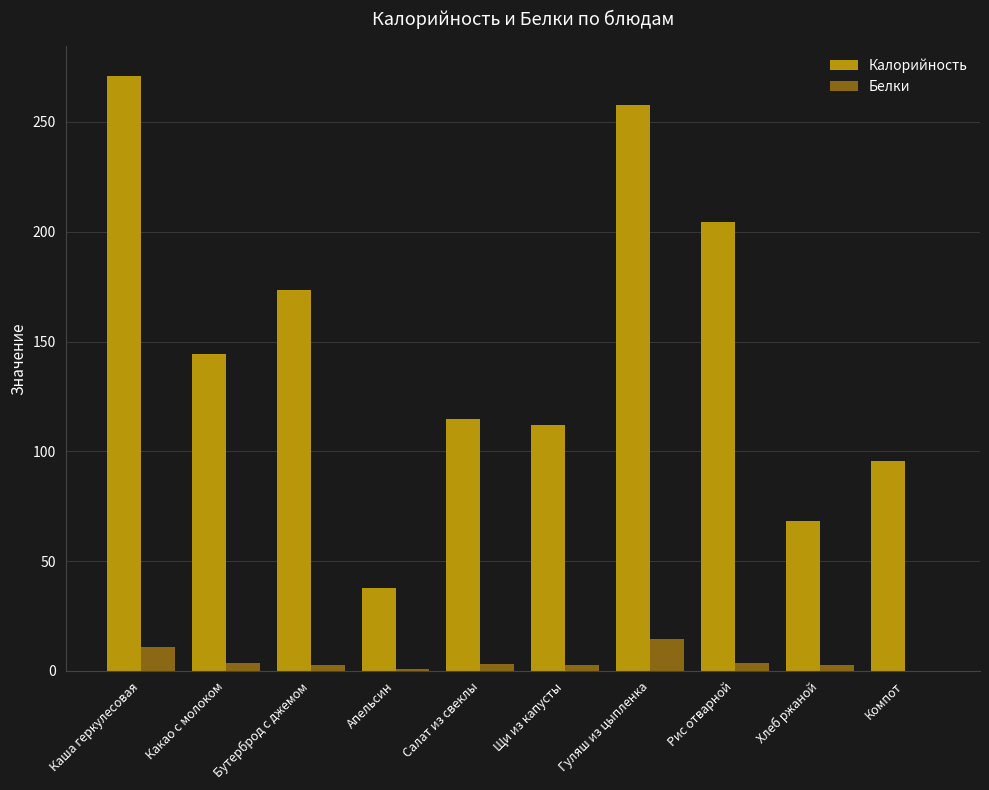

Where does the Белки series first go above 2?

Каша геркулесовая